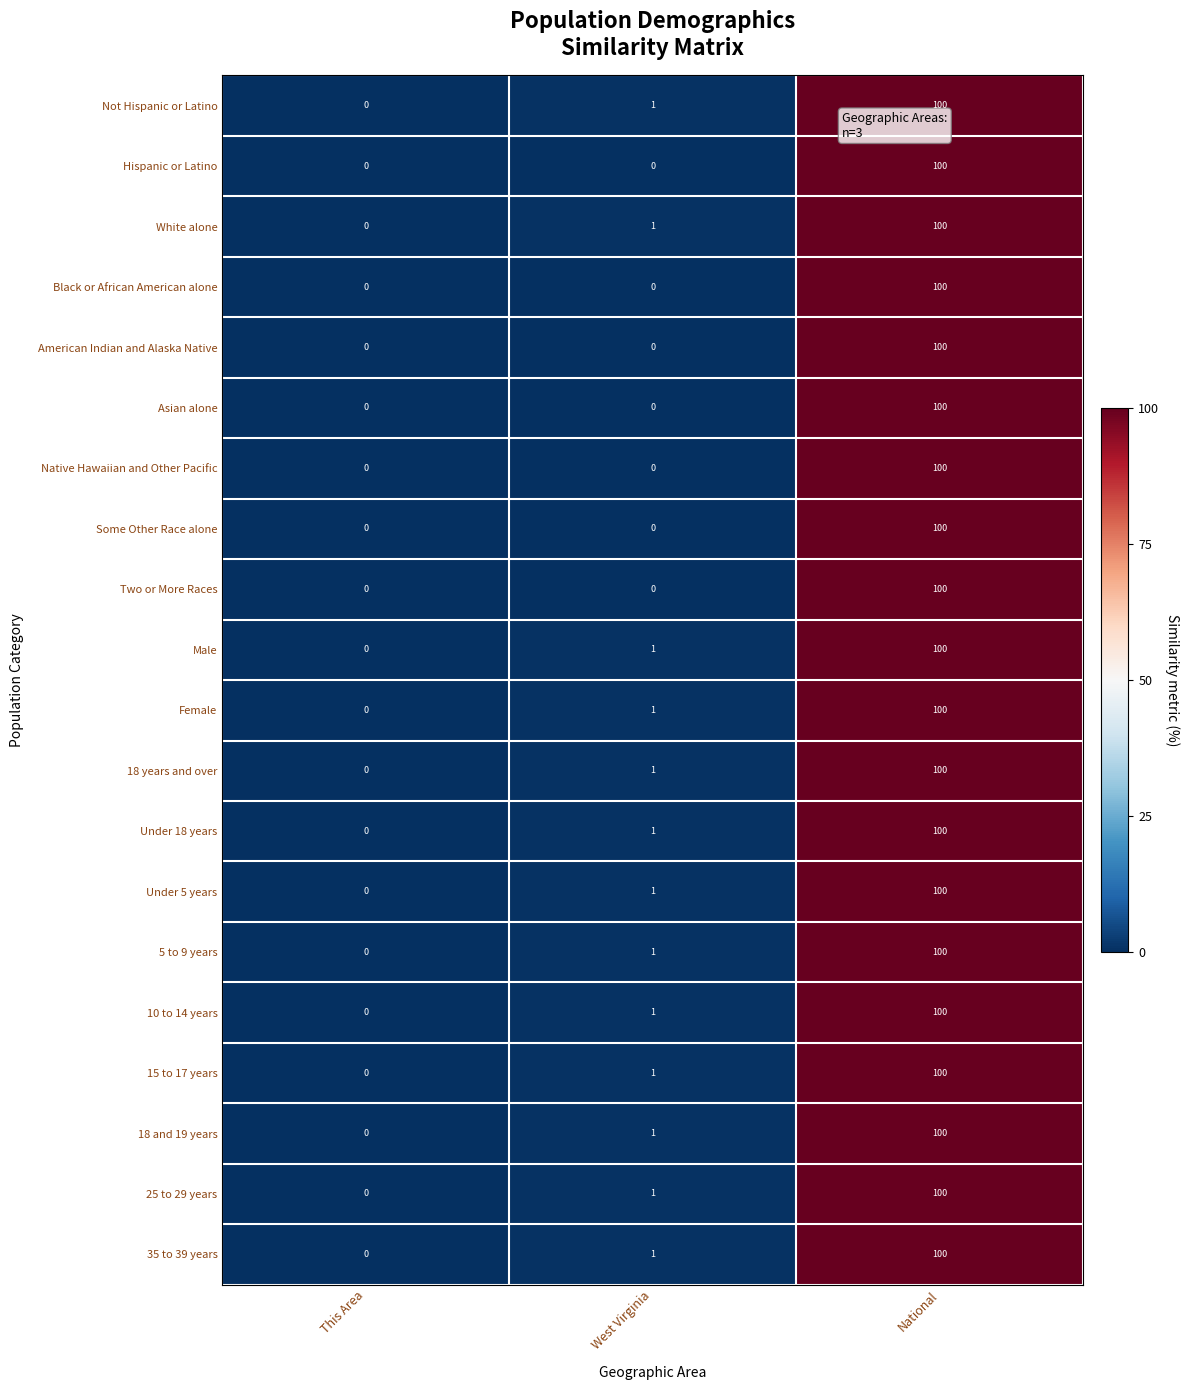

At which label is 5 to 9 years closest to 50?

West Virginia